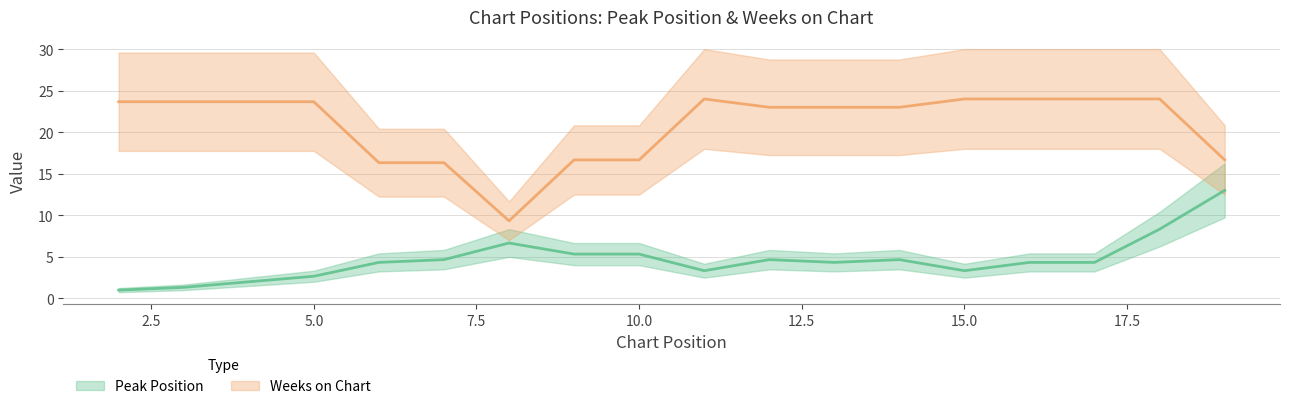

How many interior local peaks does the Weeks on Chart series have?

1